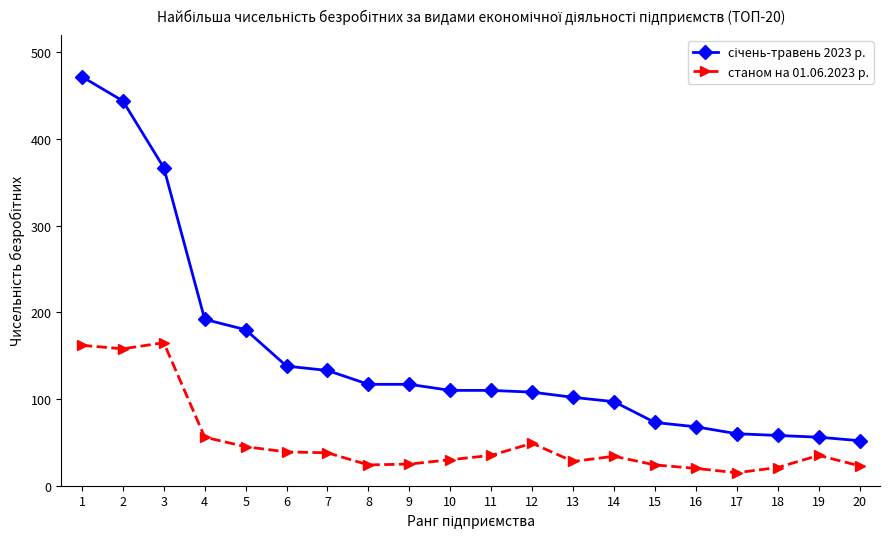

True or false: станом на 01.06.2023 р. has a value of 35 at 11.

True